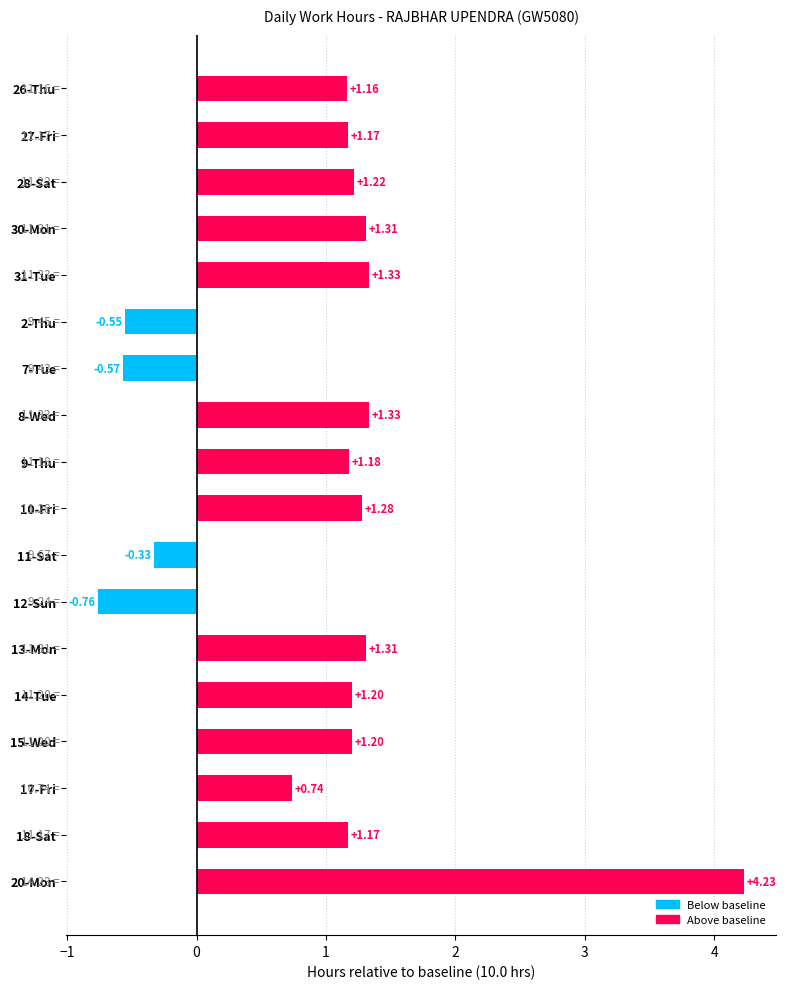

What is the difference between the second highest and second lowest values?

1.9